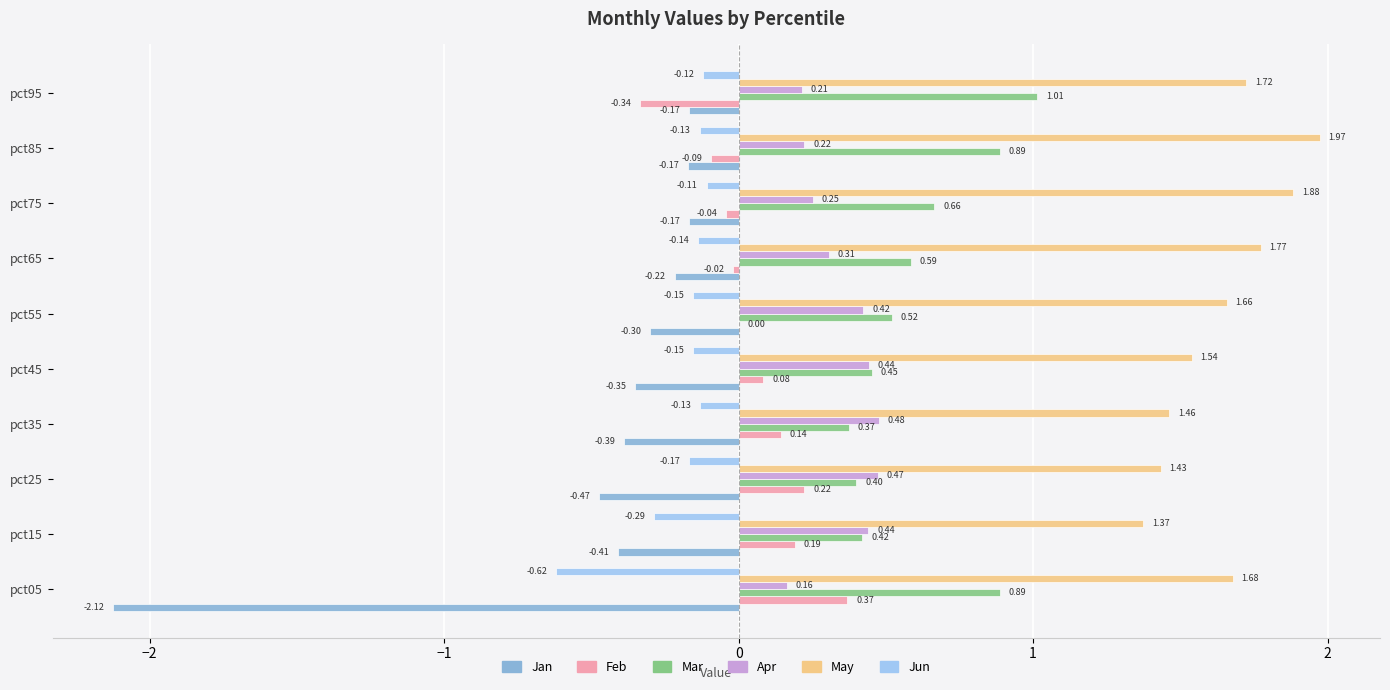

Where is Jan nearest to the value -1?

pct25